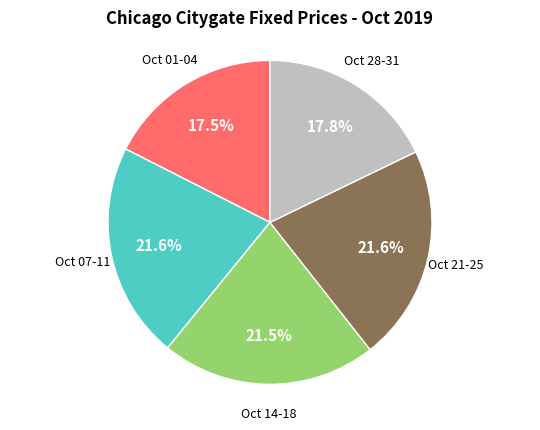

Is there a majority slice in this chart?

No